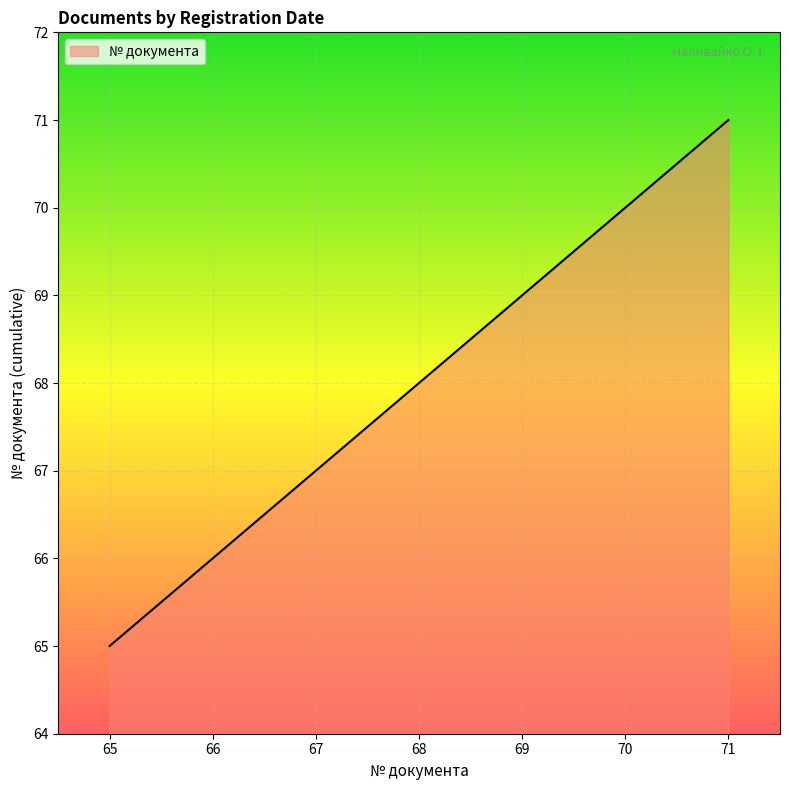

Rank the categories by value from lowest to highest.

65, 66, 67, 68, 69, 70, 71